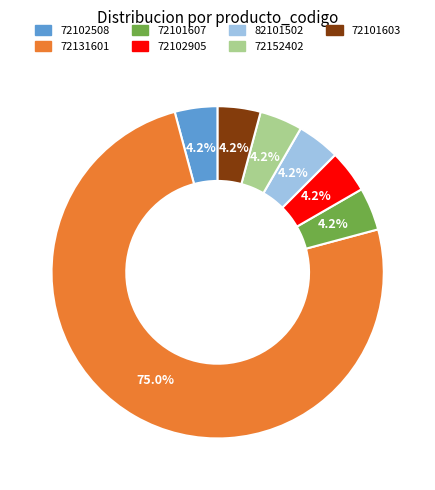

To the nearest percent, what percentage of the pie is 82101502?

4%